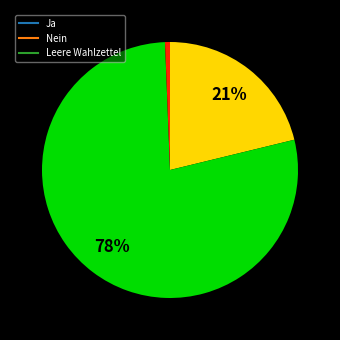

How many segments does this pie chart have?

3